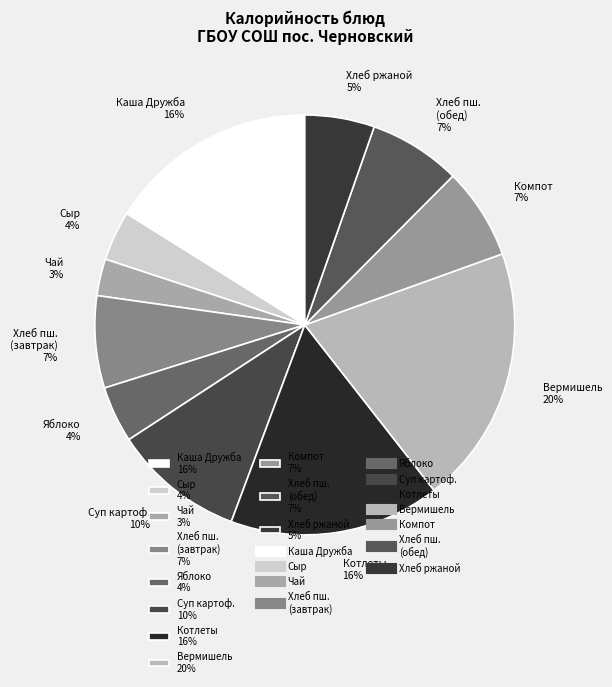

True or false: Котлеты 16% accounts for 16% of the total.

True